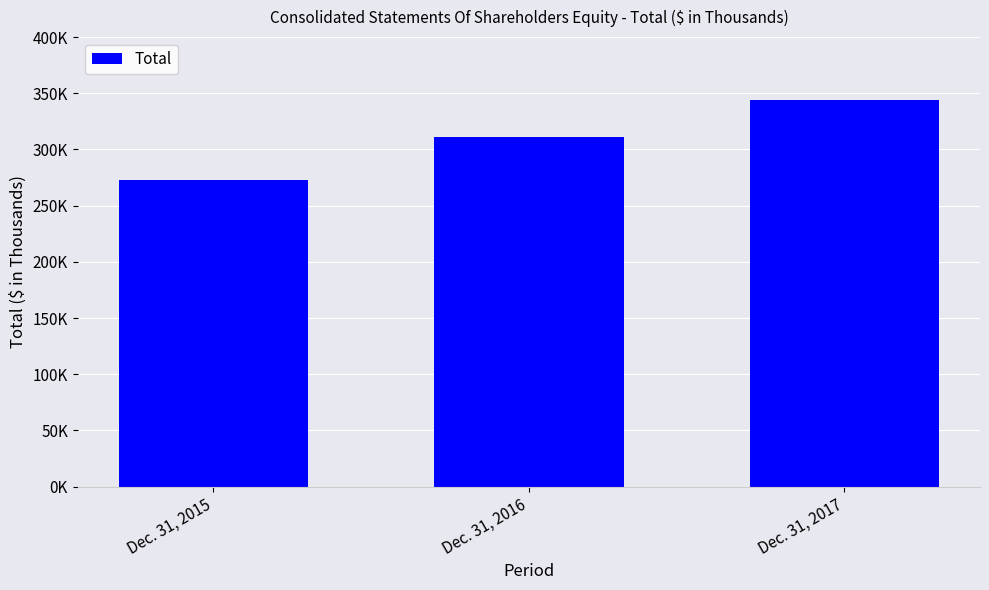

Reading left to right, transcribe all the data shown in this chart.

272748	310783	343780